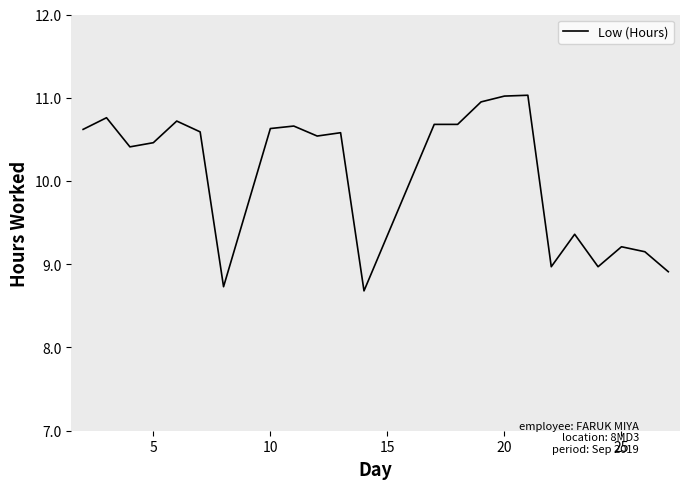

What is the smallest value displayed?

8.7